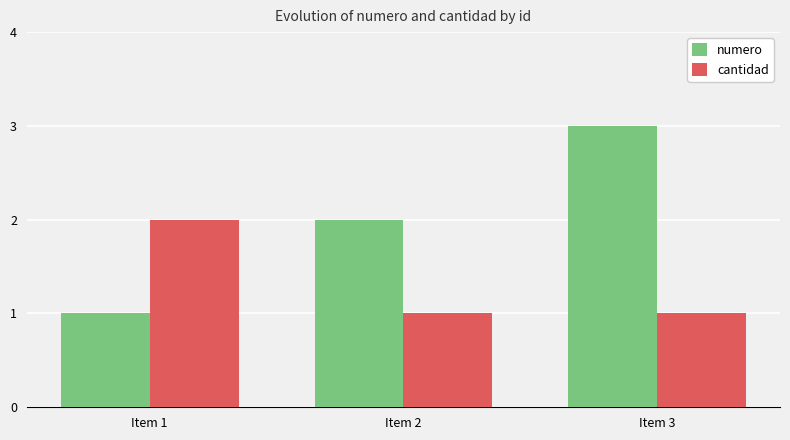

How many values in the numero series are below 2?

1